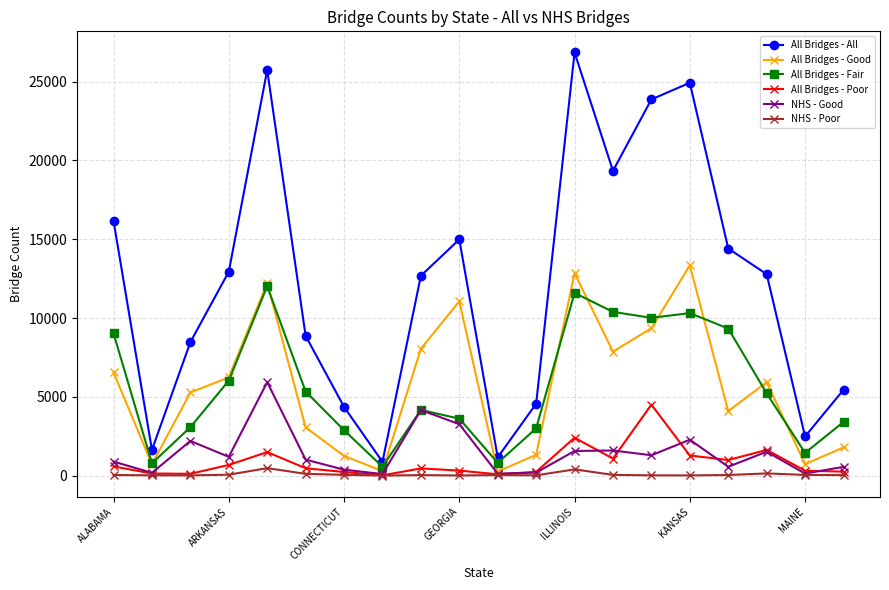

How many interior local peaks does the All Bridges - Good series have?

5